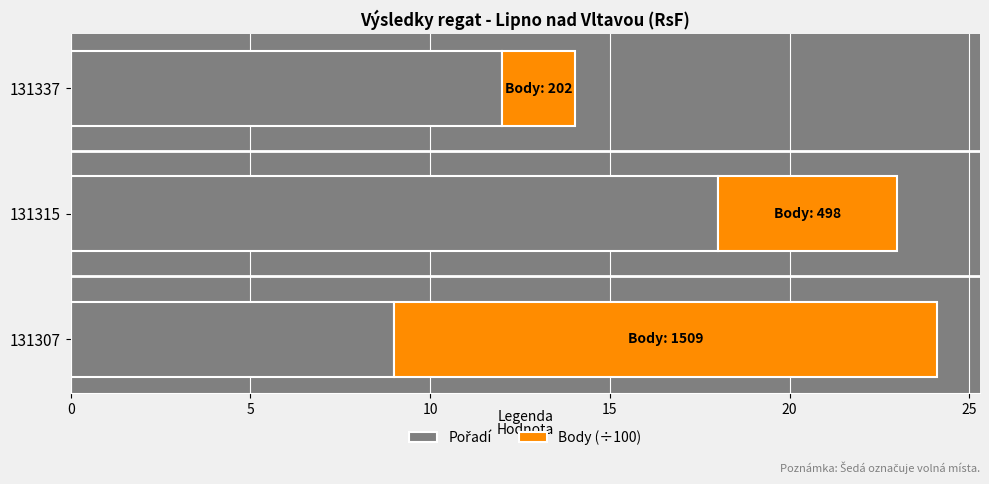

At which category is the sum across all series the highest?

131307